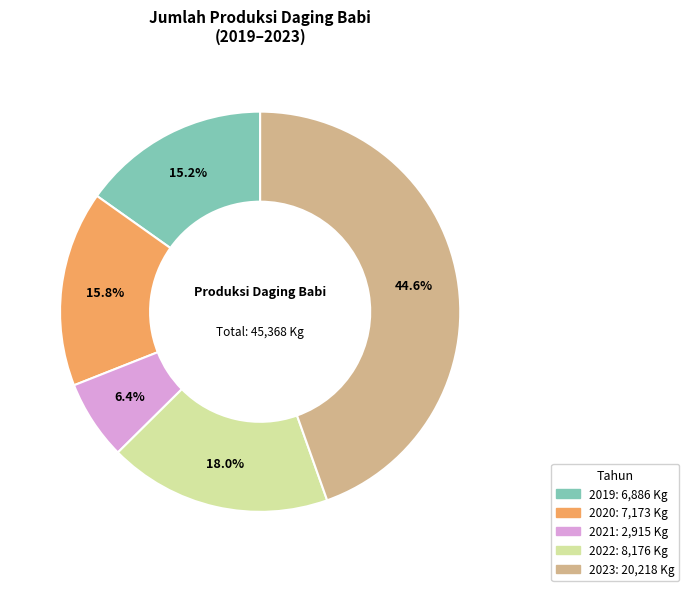

To the nearest percent, what is the difference between the 2021 and 2019 slice percentages?

9%